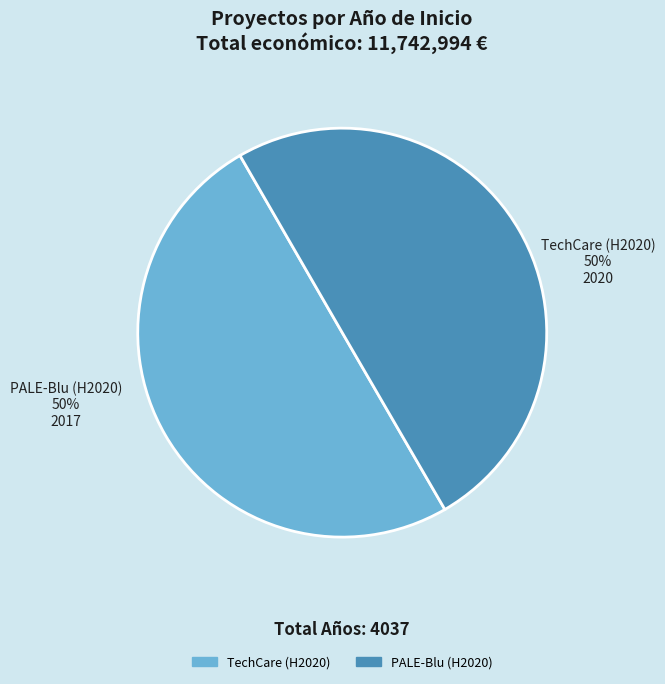

To the nearest percent, what is the combined percentage of TechCare (H2020) and PALE-Blu (H2020)?

100%